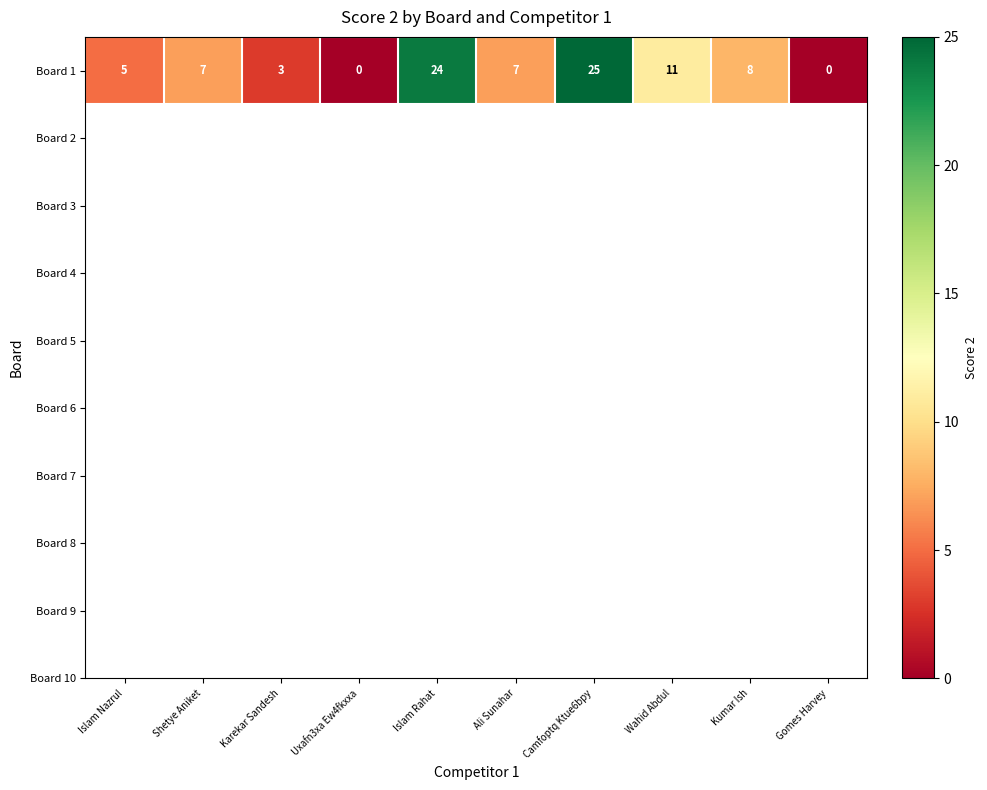

What is the greatest value displayed?

25